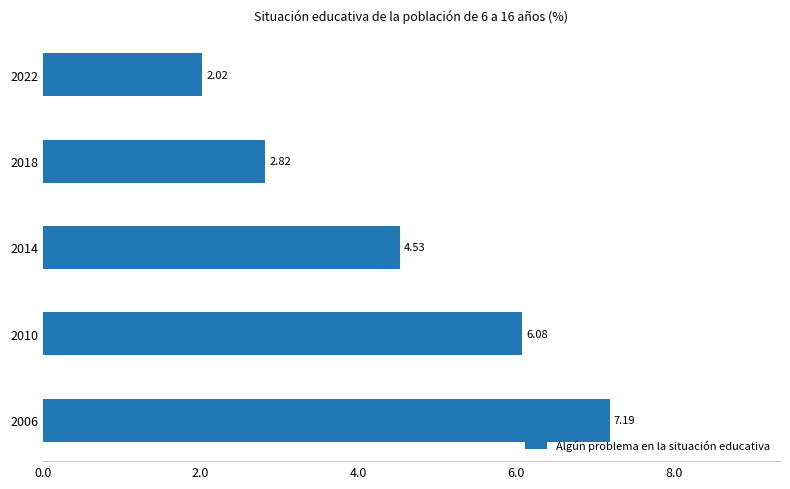

Does the chart contain any negative values?

No